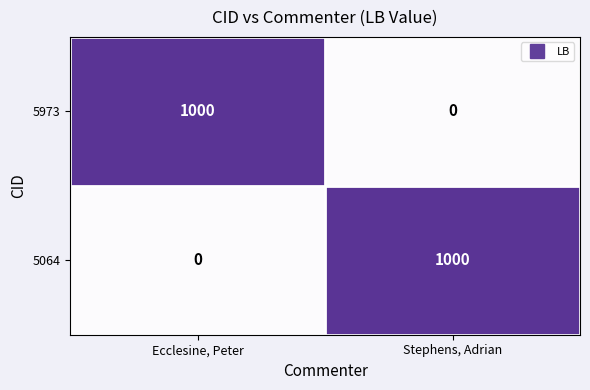

Reading right to left, list all the values displayed in this chart.

5973: 0	1000
5064: 1000	0